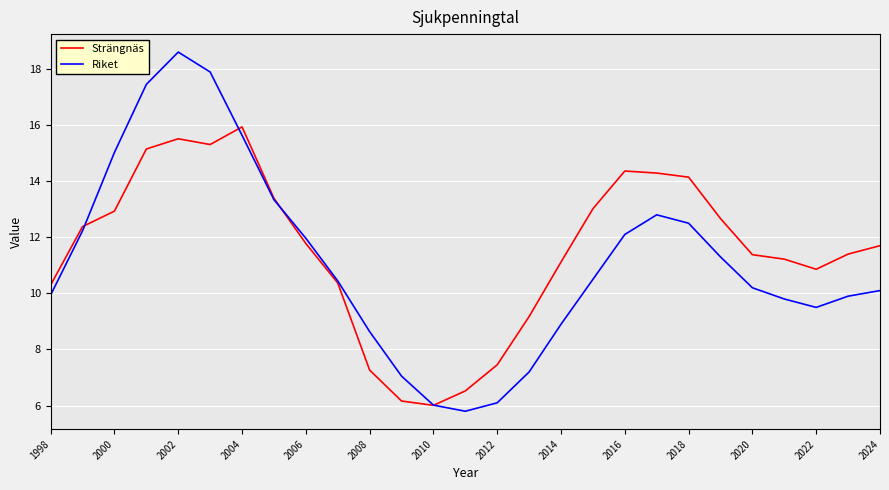

What is the minimum value shown in the chart?

5.8